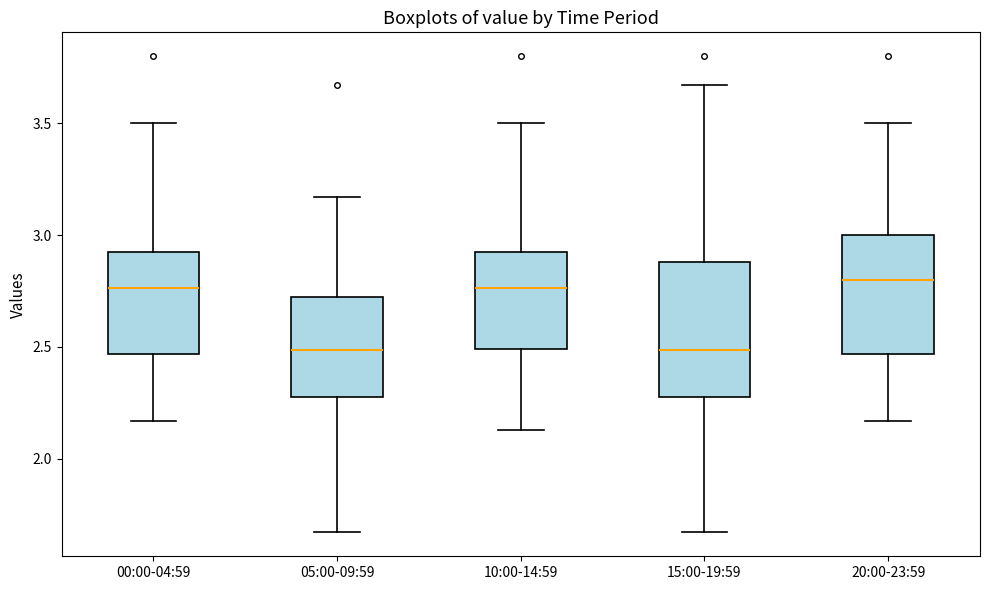

Where does the upper whisker of the box for 10:00-14:59 end on the y-axis? The values are not printed on the chart, so give them approximately, as read against the axis.

3.50